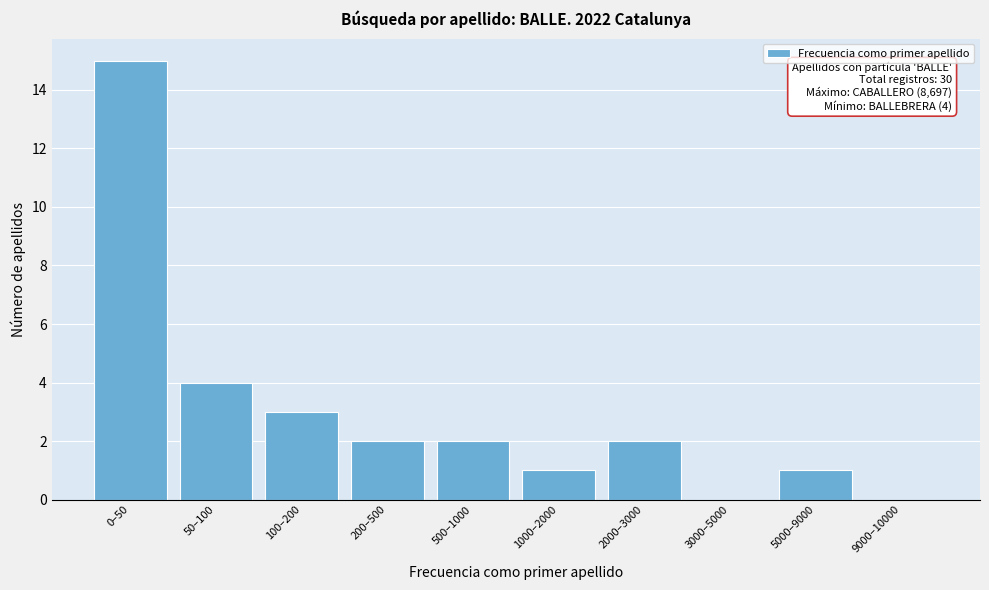

Reading left to right, transcribe all the data shown in this chart.

0–50=15	50–100=4	100–200=3	200–500=2	500–1000=2	1000–2000=1	2000–3000=2	3000–5000=0	5000–9000=1	9000–10000=0